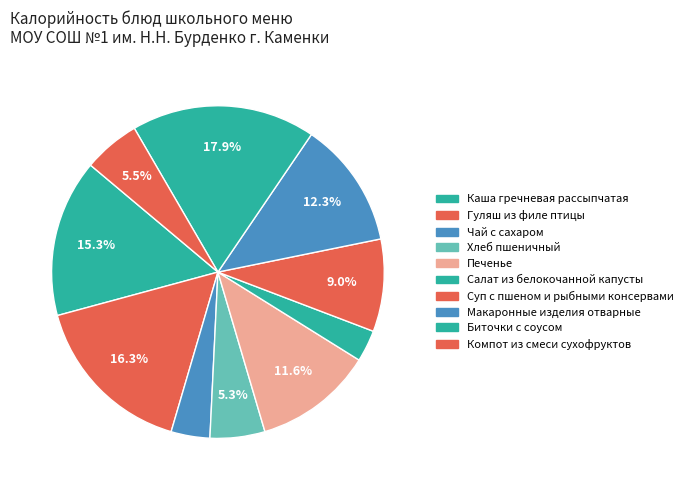

Count the number of slices in the pie.

10